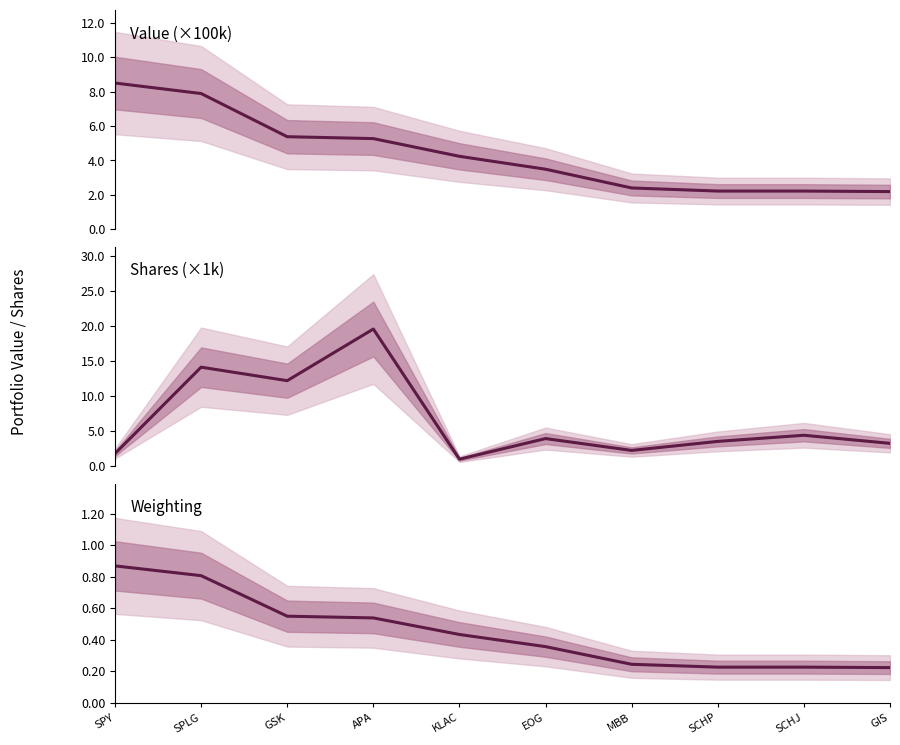

What is the difference between the highest and lowest values at EOG?

3.6